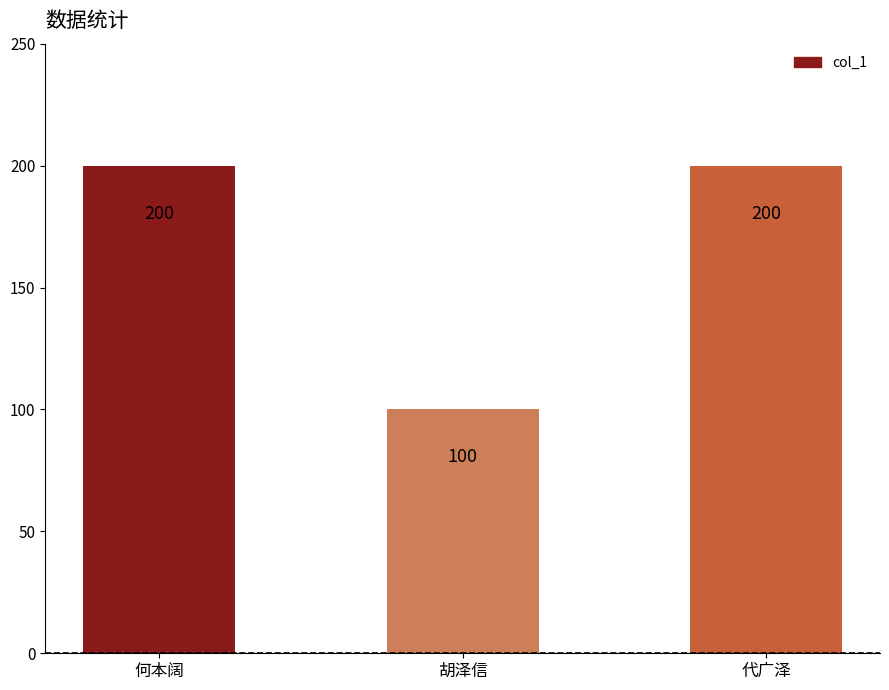

How many categories are shown in the chart?

3